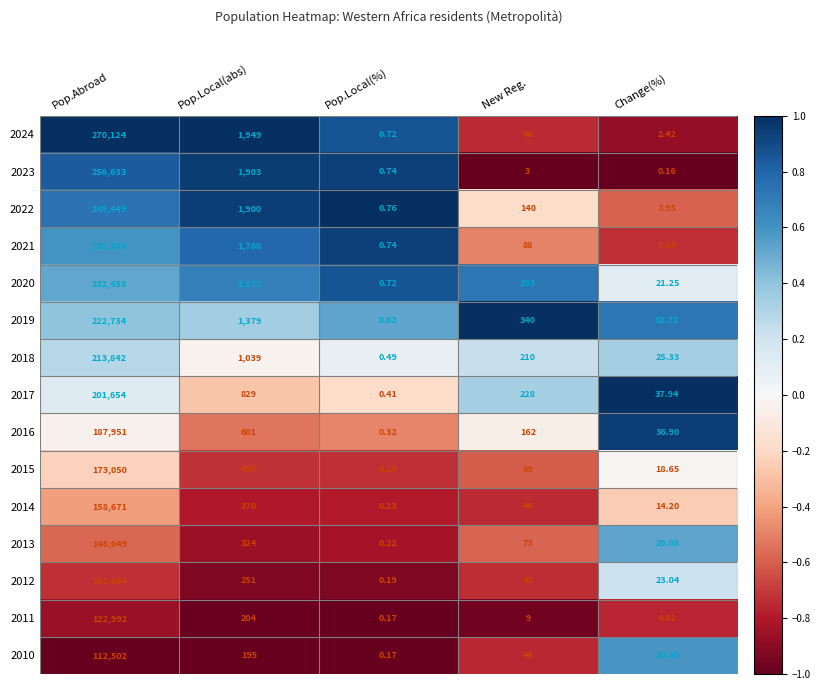

What is the spread (max minus min) of values at Change(%)?

37.8